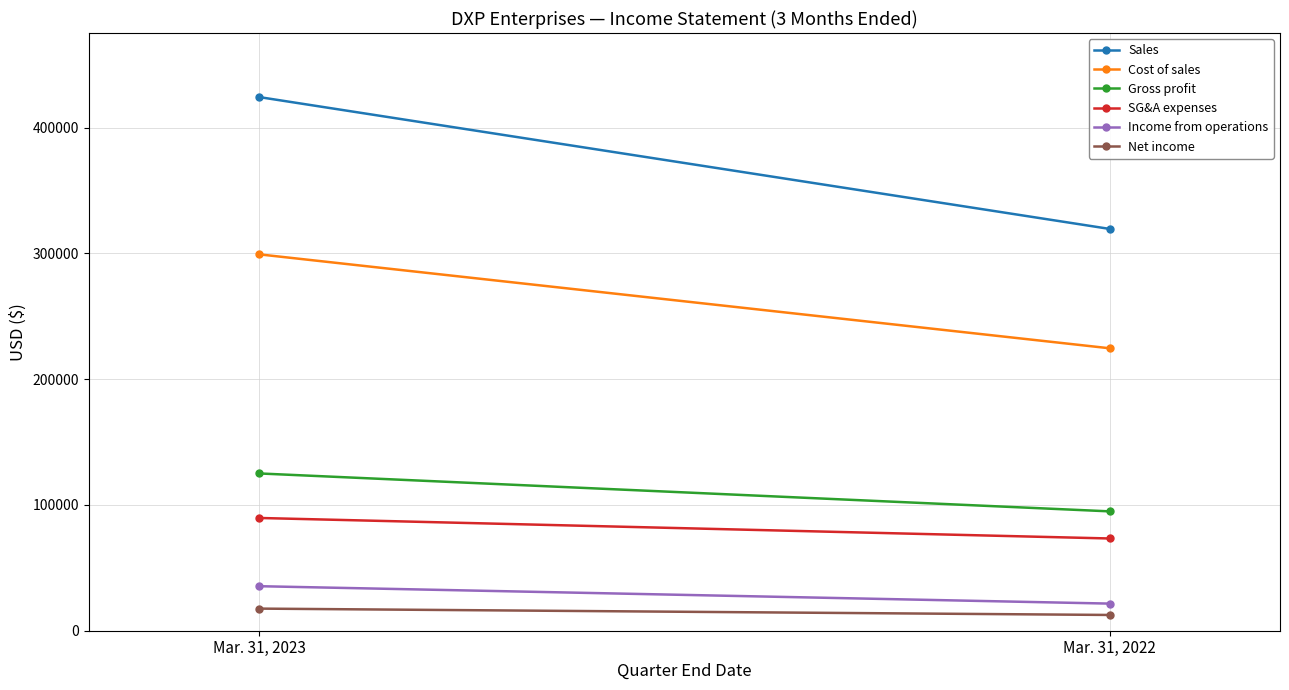

How many SG&A expenses values are between 73325 and 89642?

2